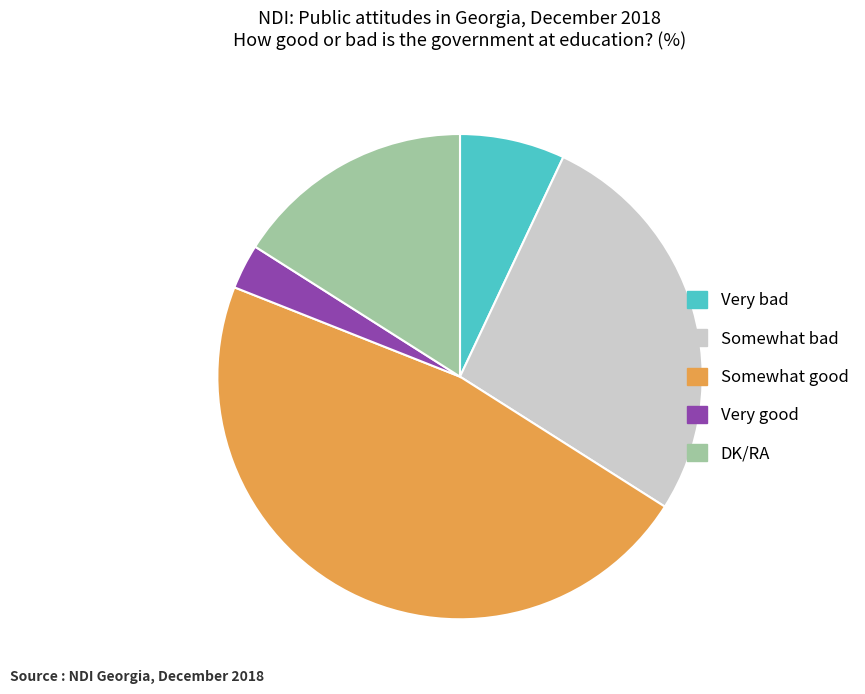

Rank the categories by value from lowest to highest.

Very good, Very bad, DK/RA, Somewhat bad, Somewhat good